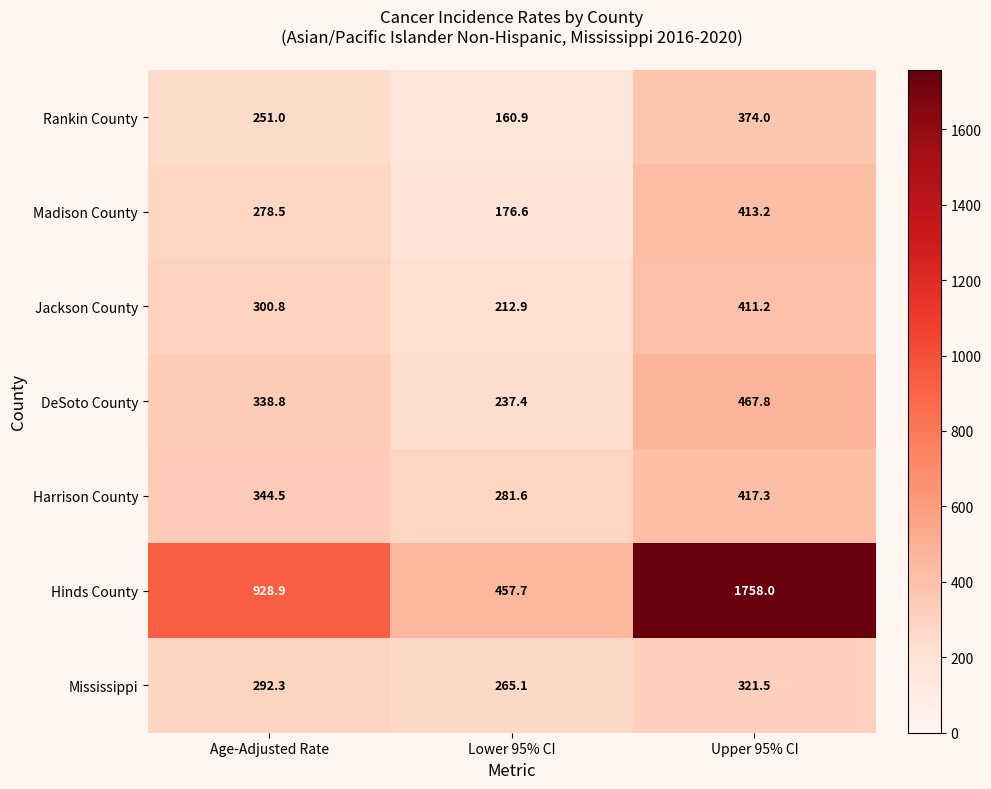

At how many categories does at least one series exceed 1198?

1